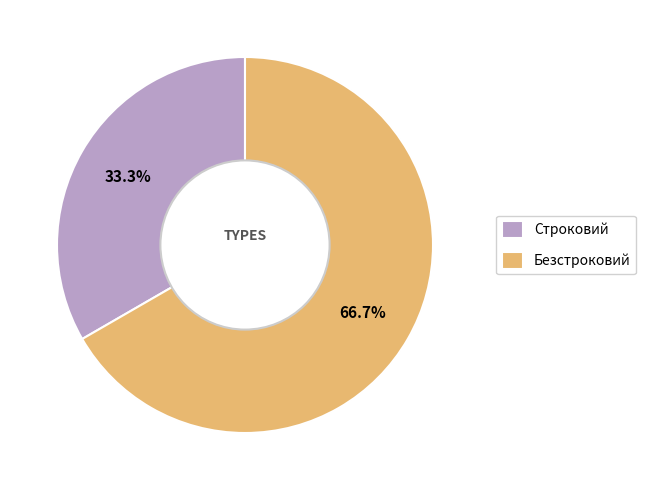

Rank the categories by value from highest to lowest.

Безстроковий, Строковий